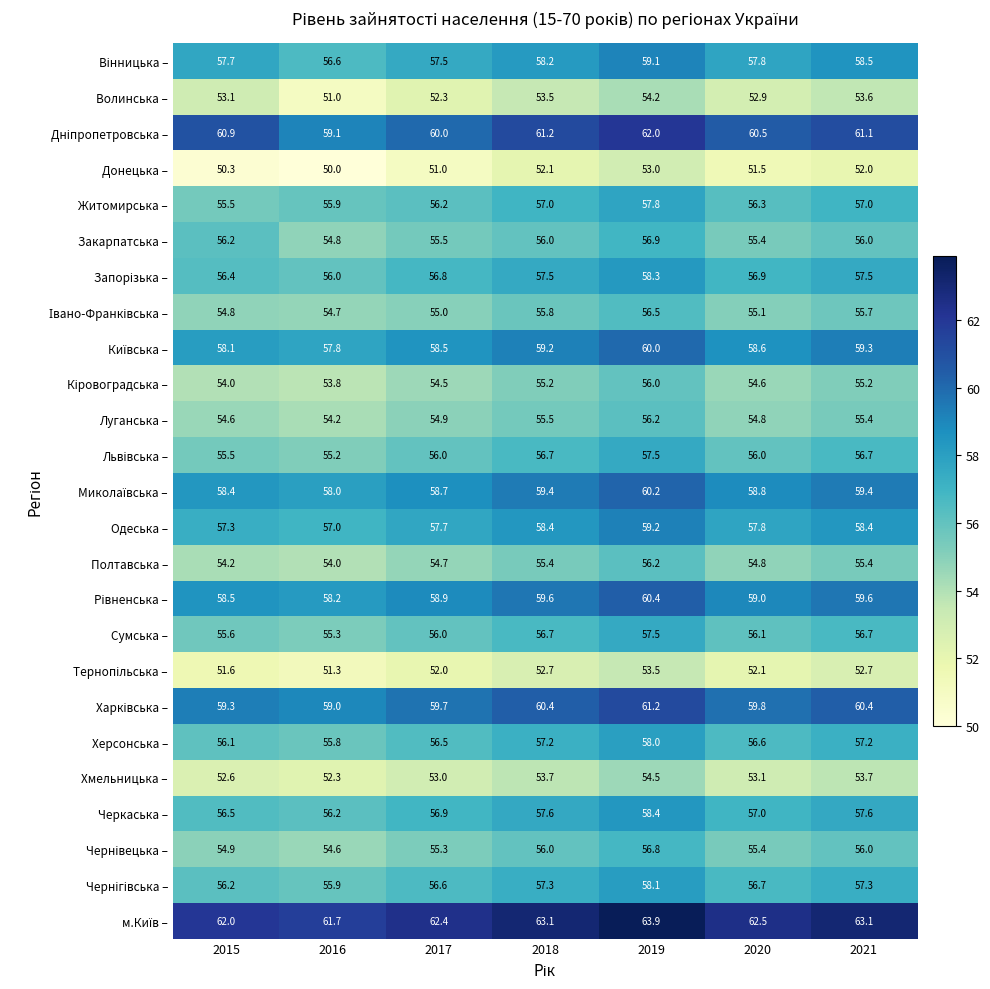

Rank the categories by Донецька – value from lowest to highest.

2016, 2015, 2017, 2020, 2021, 2018, 2019